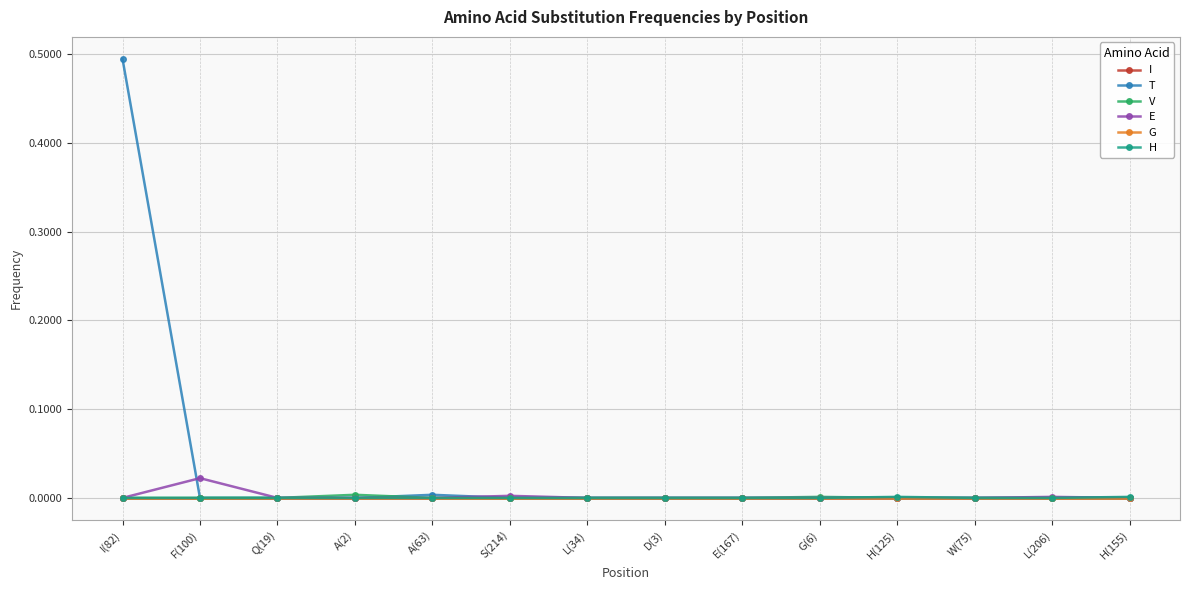

Is this an area chart (filled region under the line)?

No